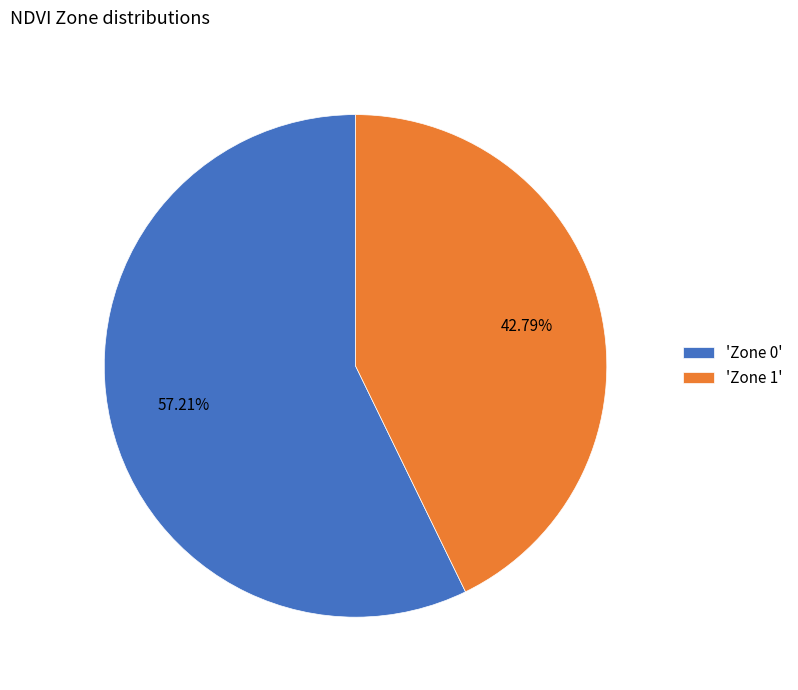

Between 'Zone 0' and 'Zone 1', which is larger?

'Zone 0'